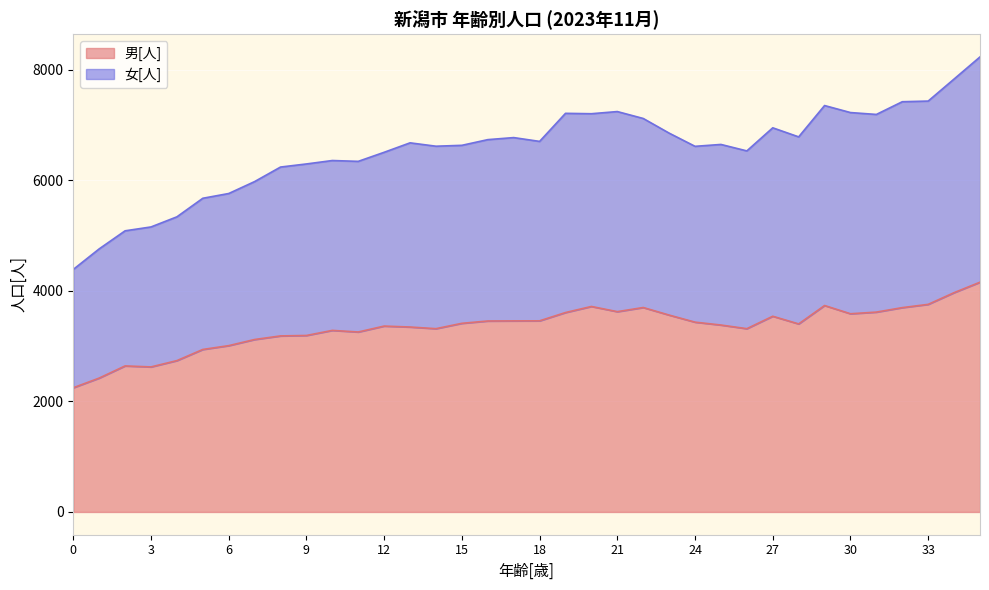

What is the greatest value displayed?

8235